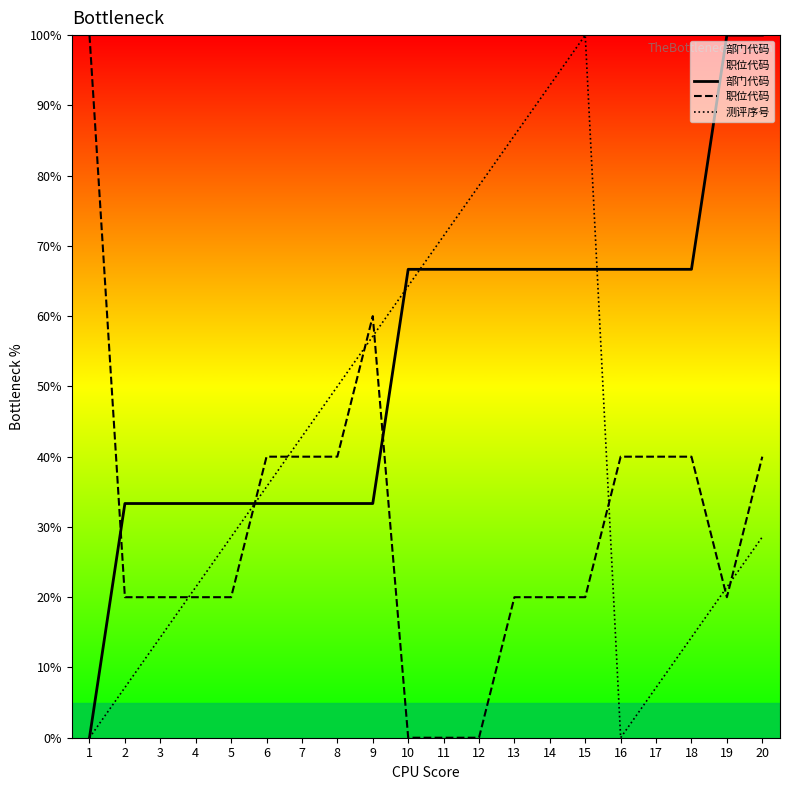

Which series changed the most between 6 and 18?

部门代码